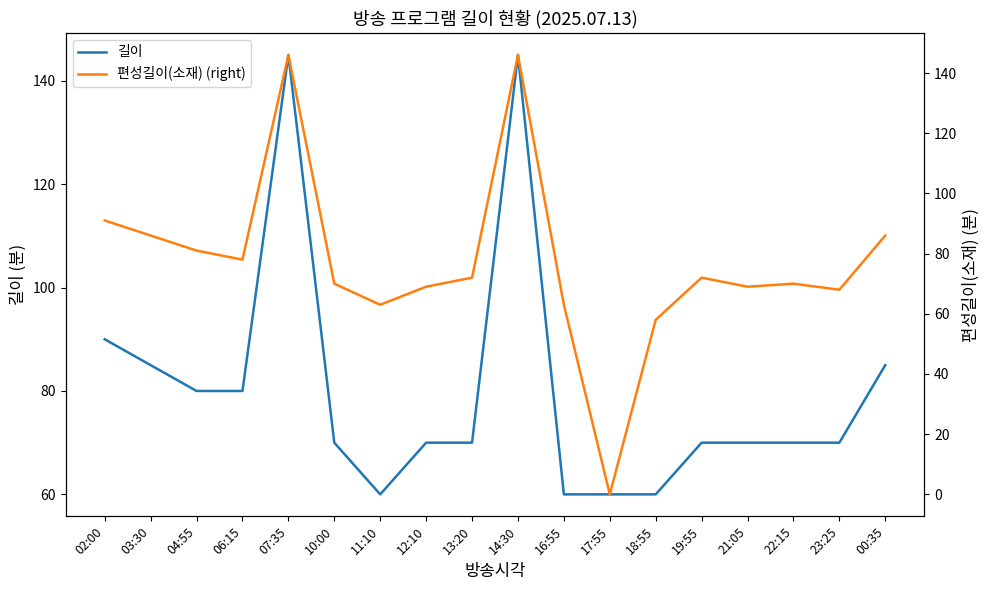

Which category has the lowest value in the 길이 series?

11:10